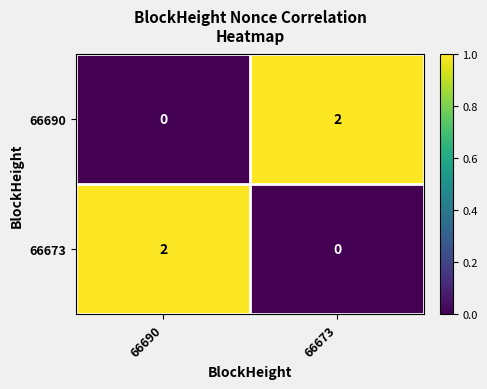

List the labels in order of 66673 value, largest first.

66690, 66673